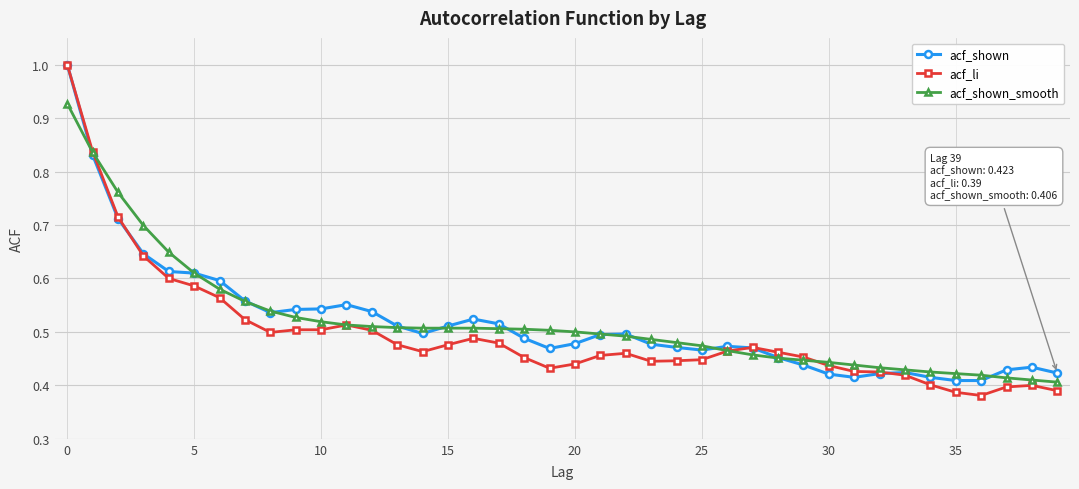

At how many categories does at least one series exceed 0?

40